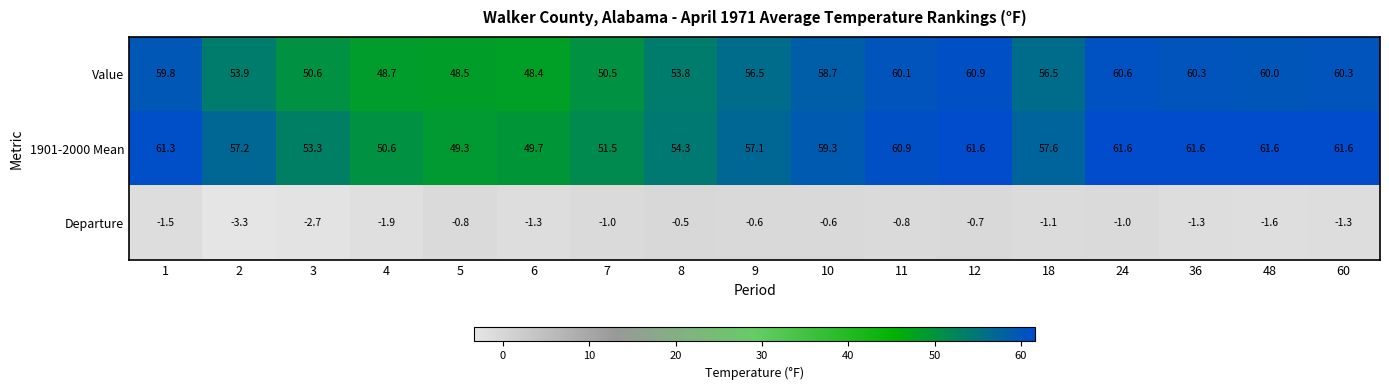

What is the average value of the 1901-2000 Mean series?

57.1